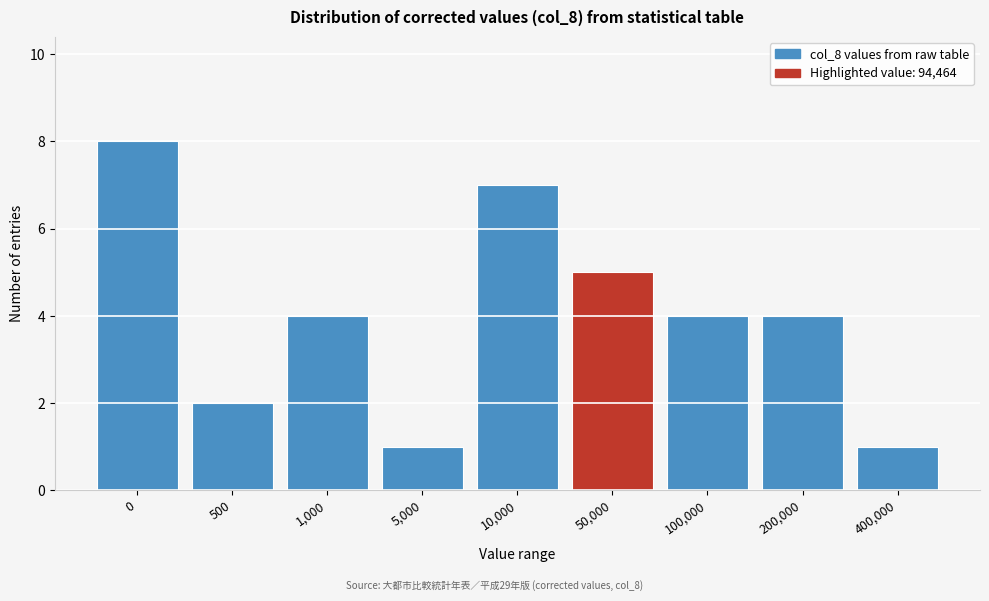

Reading right to left, extract all data points from this chart.

1	4	4	5	7	1	4	2	8